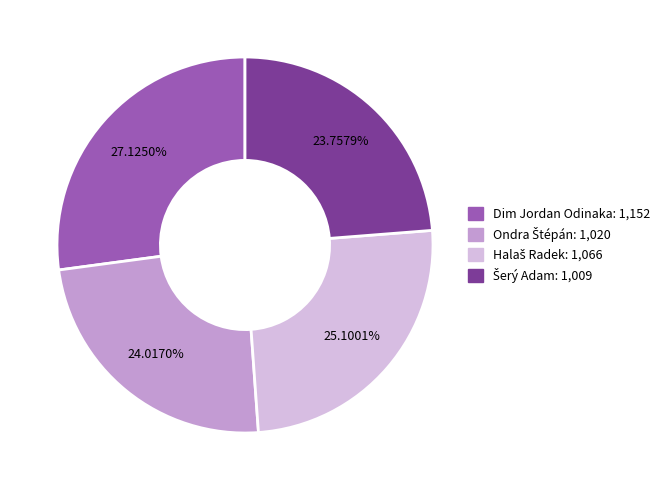

What is the largest slice in the pie chart?

Dim Jordan Odinaka